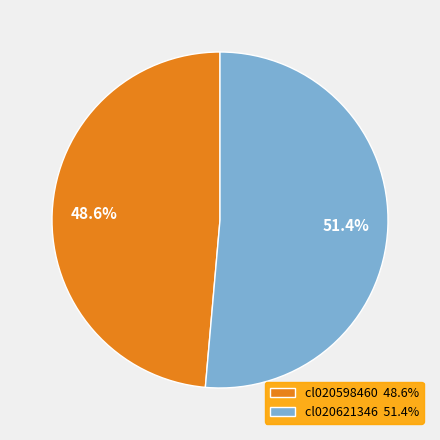

What percentage is the cl020598460 slice, to the nearest percent?

49%